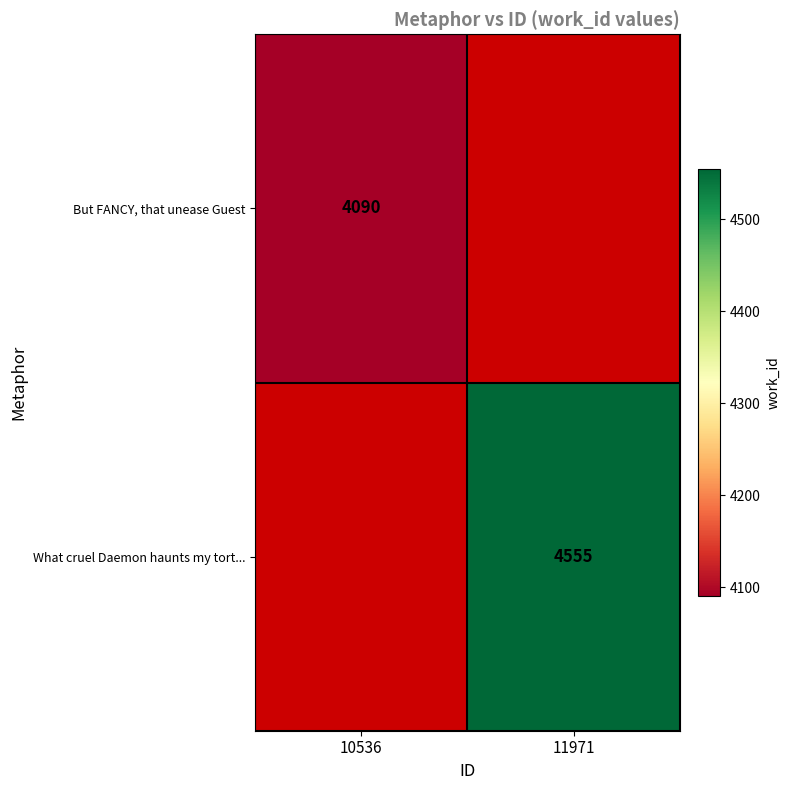

Is it true that What cruel Daemon haunts my tort... equals 7414 at 11971?

False